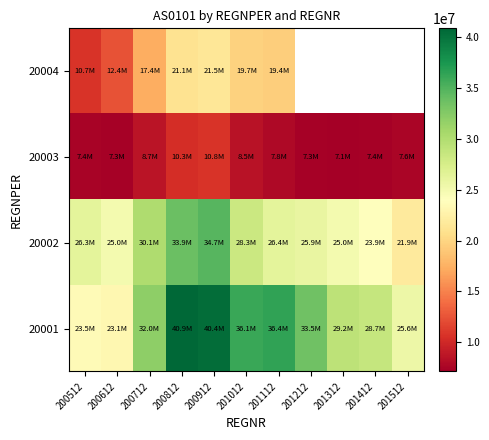

Rank the series at 200612 from lowest to highest value.

20003, 20004, 20001, 20002